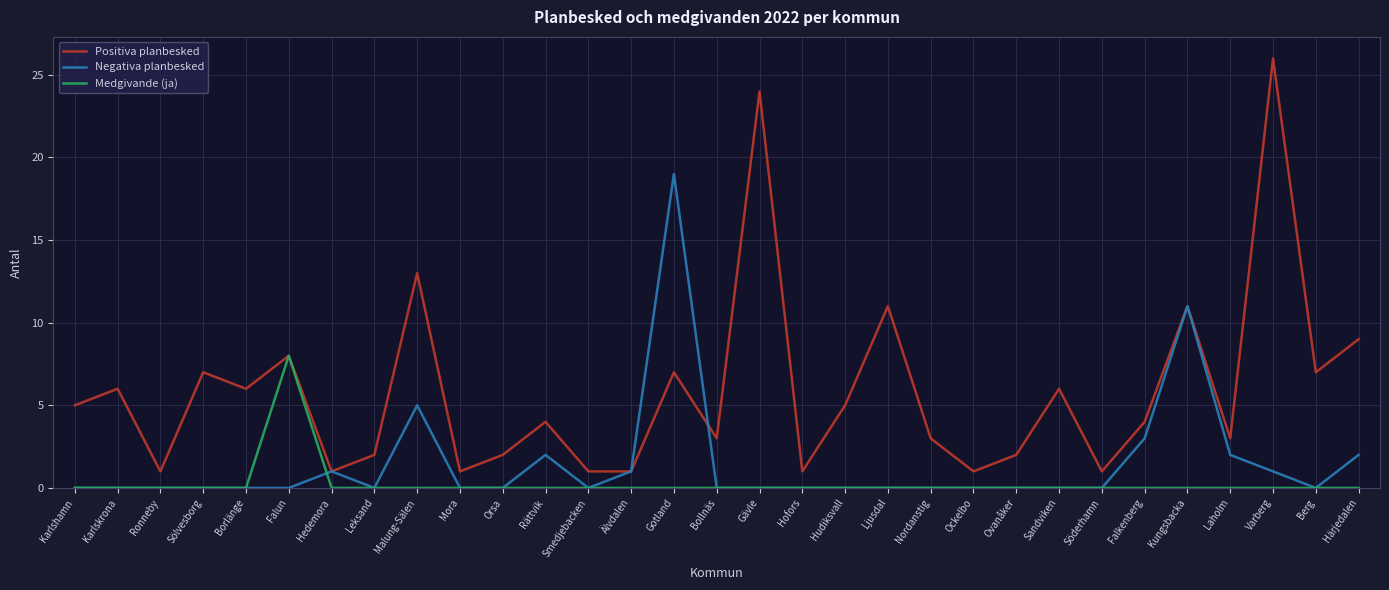

True or false: Negativa planbesked has more than 1 points higher than both neighbors.

True